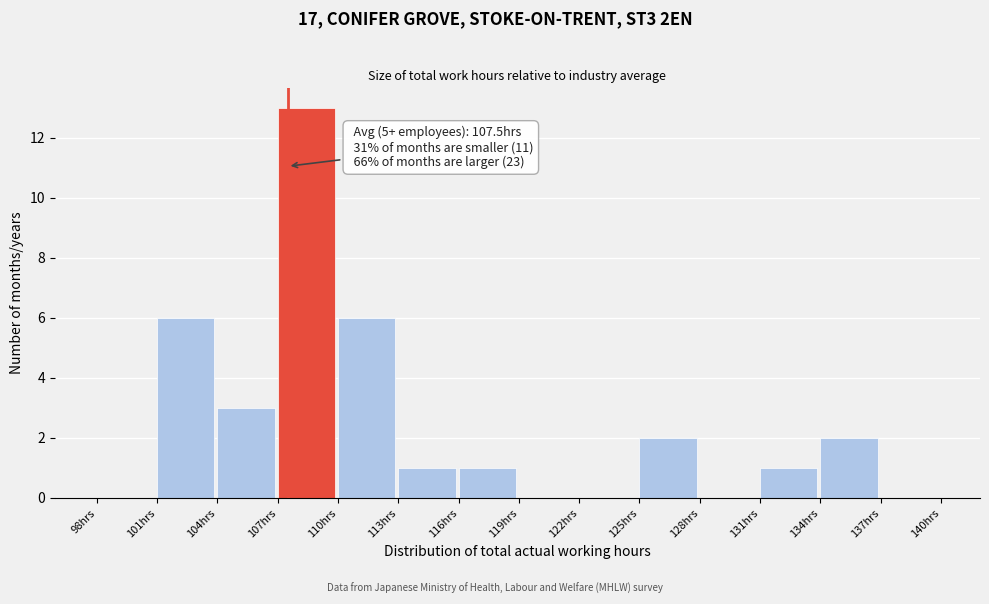

Which range on the x-axis has the tallest bar?

107 to 110